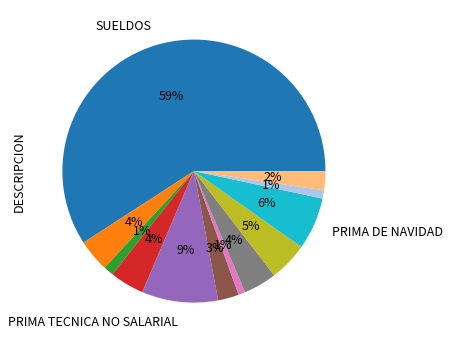

Is there any slice that represents more than half of the pie?

Yes